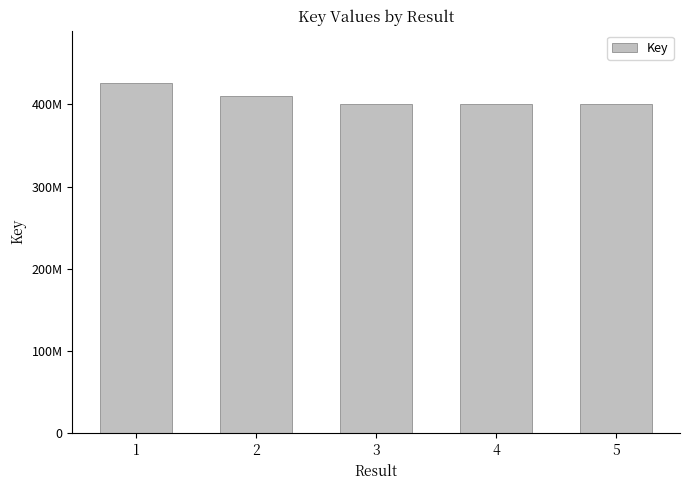

Are the bars horizontal?

No